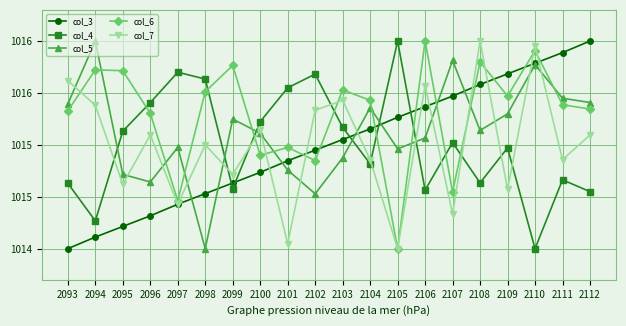

Does the chart display data point markers on the line(s)?

Yes